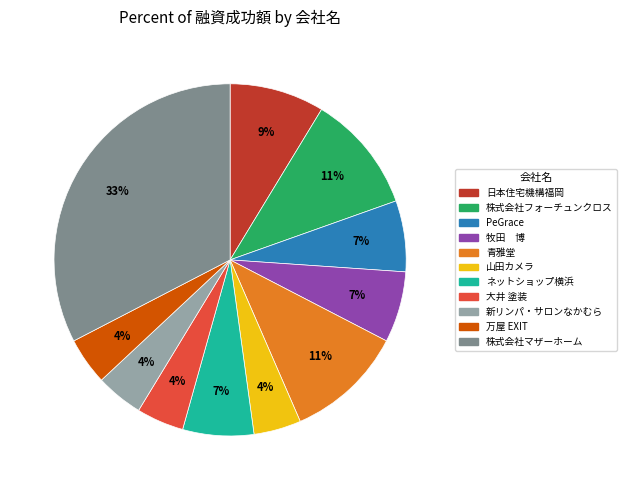

Combined, do 山田カメラ and 牧田 博 account for over 50%?

No